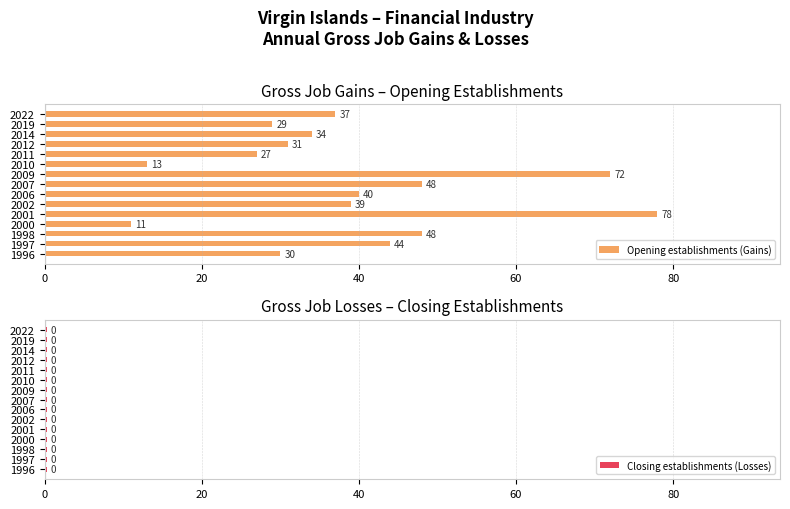

What value does the Opening establishments (Gains) series have at 1998, to the nearest 5?

50